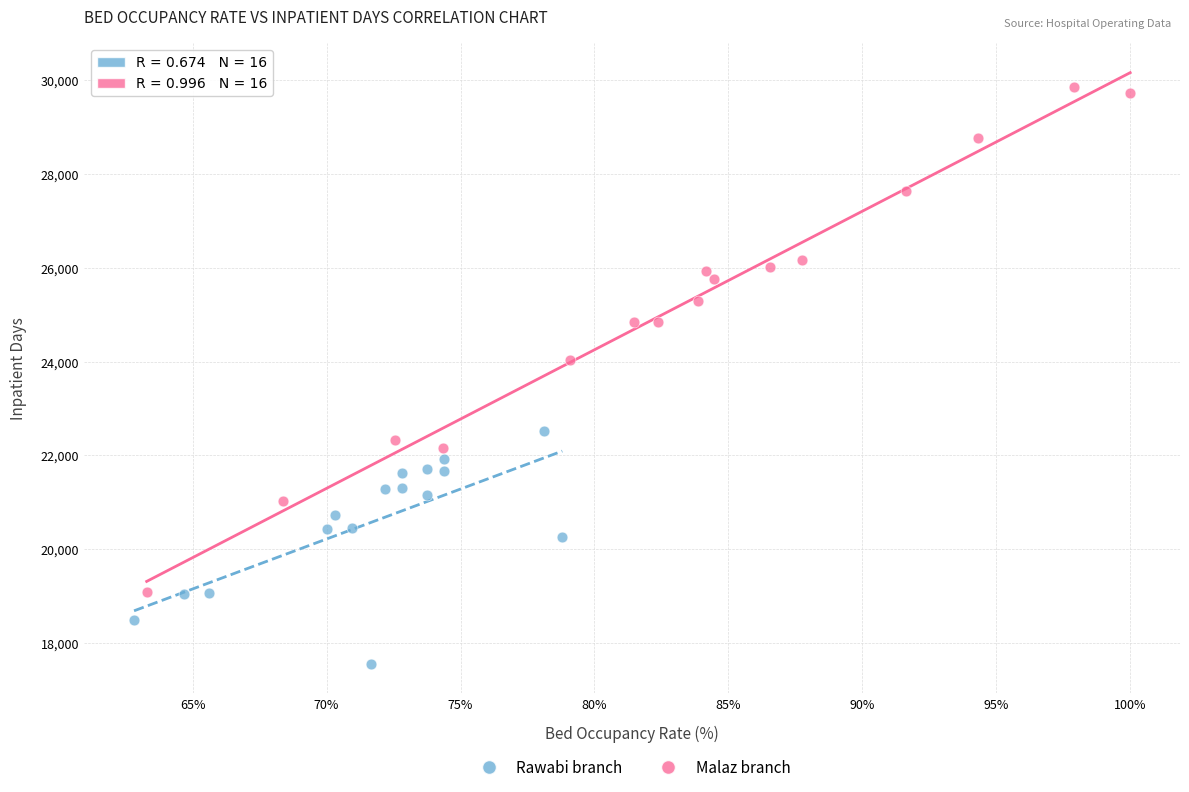

Which series has the largest Y range (max minus min)?

Malaz branch